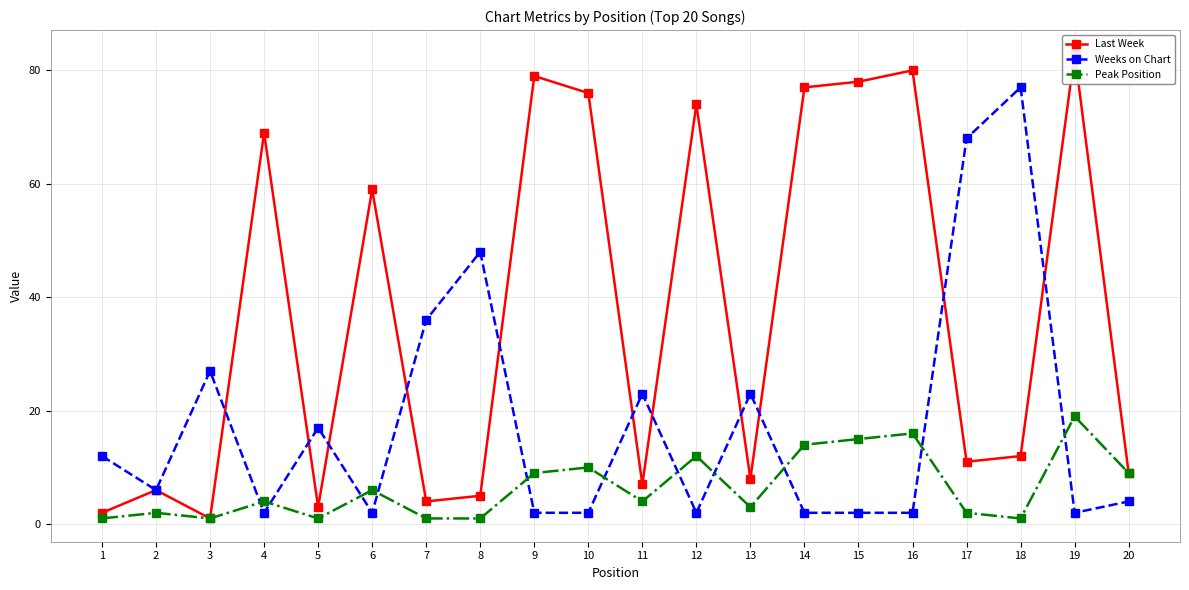

What is the minimum value for Weeks on Chart?

2